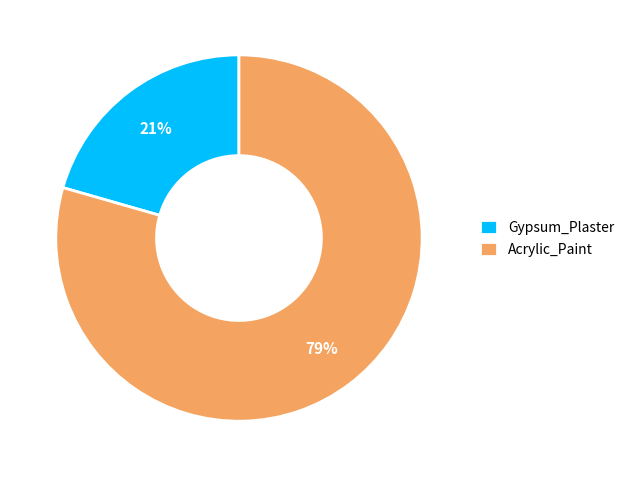

To the nearest percent, what is the average slice percentage?

50%